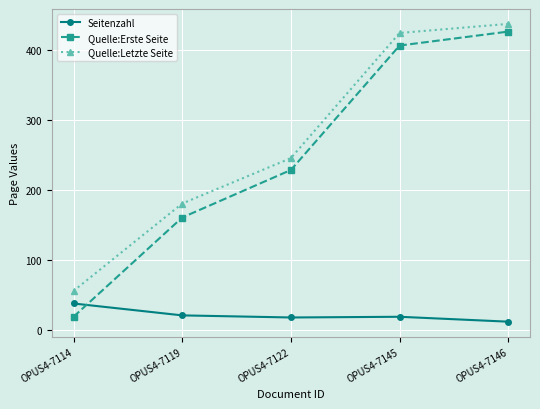

True or false: Quelle:Letzte Seite has a value of 425 at OPUS4-7145.

True